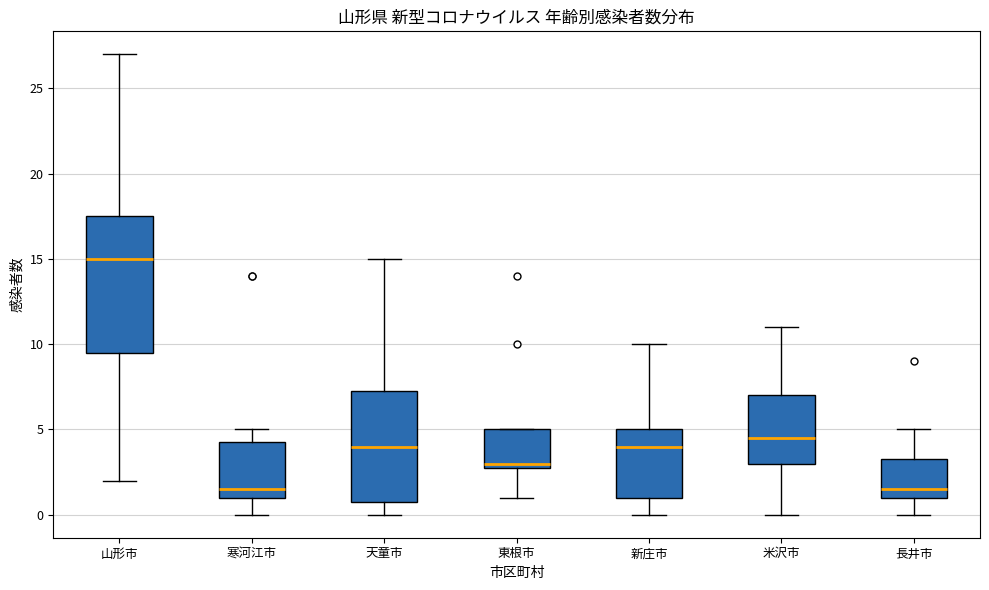

Reading left to right, transcribe this box plot: for each box, give where its median line is, the range the box spans, and where its two whiskers end, as read against the y-axis. The values are not printed on the chart, so give them approximately, as read against the axis.

山形市: median 15.0, box 9.5 to 17.5, whiskers 2.0 to 27.0
寒河江市: median 1.5, box 1.0 to 4.5, whiskers 0.0 to 5.0
天童市: median 4.0, box 1.0 to 7.5, whiskers 0.0 to 15.0
東根市: median 3.0 (just above the box's lower edge), box 3.0 to 5.0, whiskers 1.0 to 5.0
新庄市: median 4.0, box 1.0 to 5.0, whiskers 0.0 to 10.0
米沢市: median 4.5, box 3.0 to 7.0, whiskers 0.0 to 11.0
長井市: median 1.5, box 1.0 to 3.5, whiskers 0.0 to 5.0